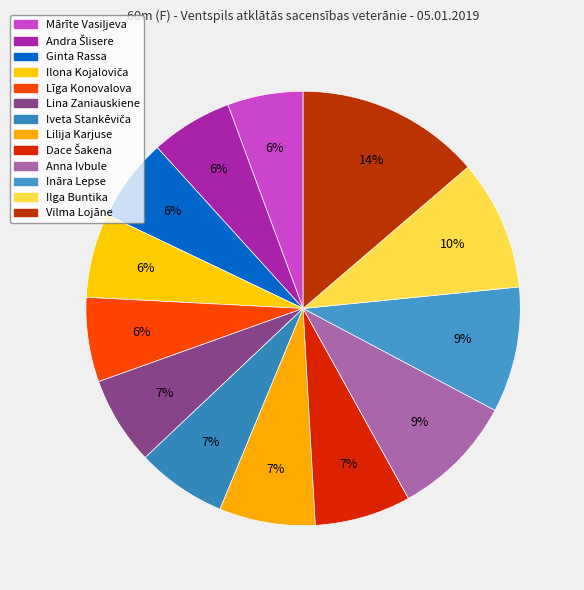

How many segments does this pie chart have?

13